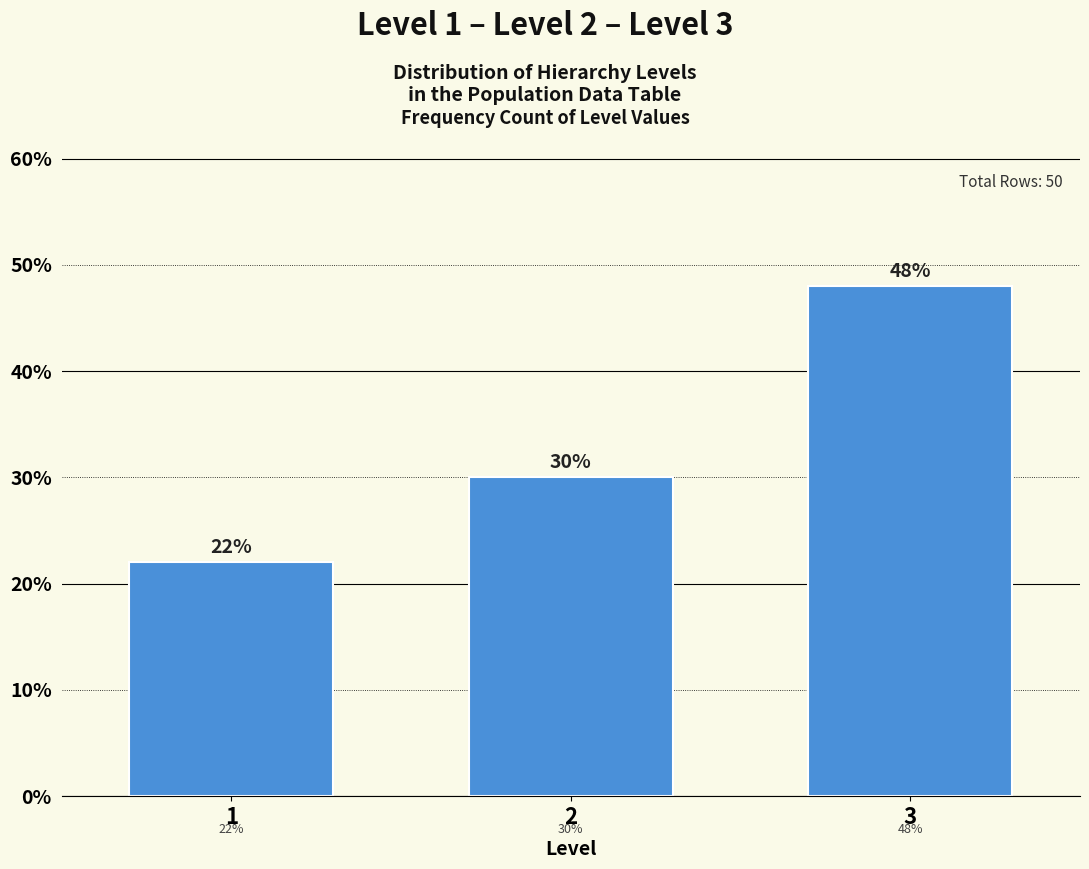

Reading left to right, list all the values displayed in this chart.

1=22	2=30	3=48